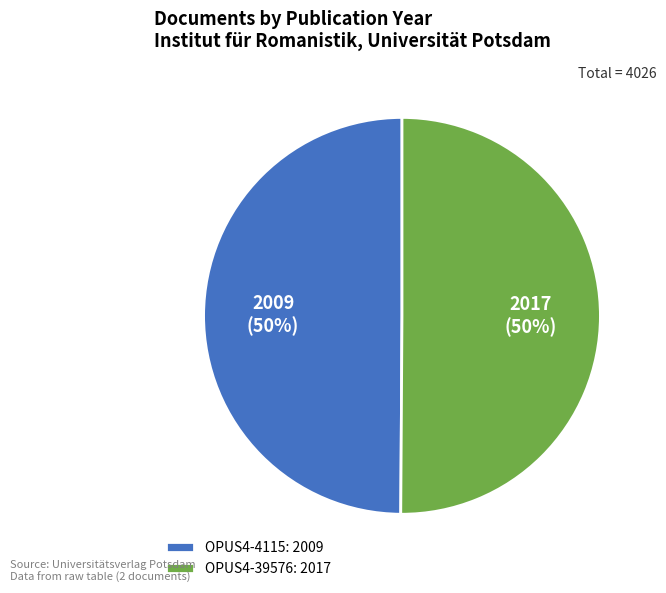

To the nearest percent, what portion does OPUS4-39576 represent?

50%